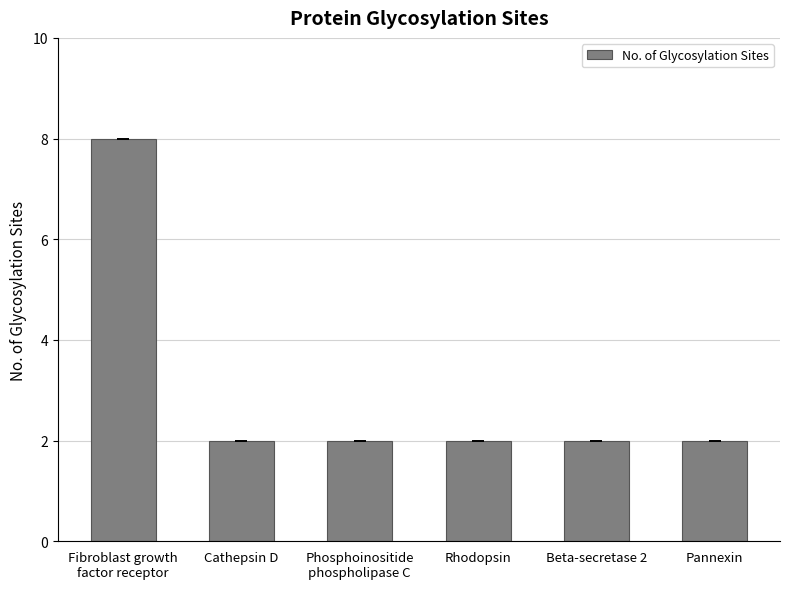

Is it true that the value at Pannexin is 3?

False